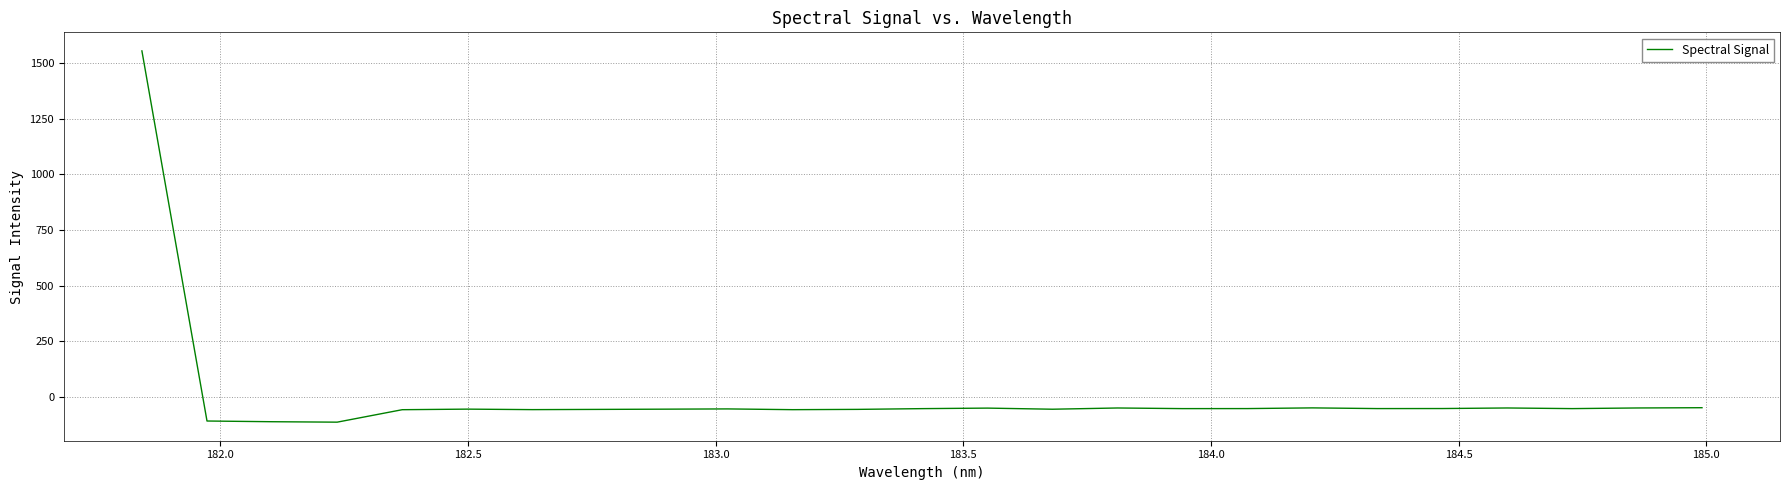

What is the difference between the maximum and minimum values?

1668.0